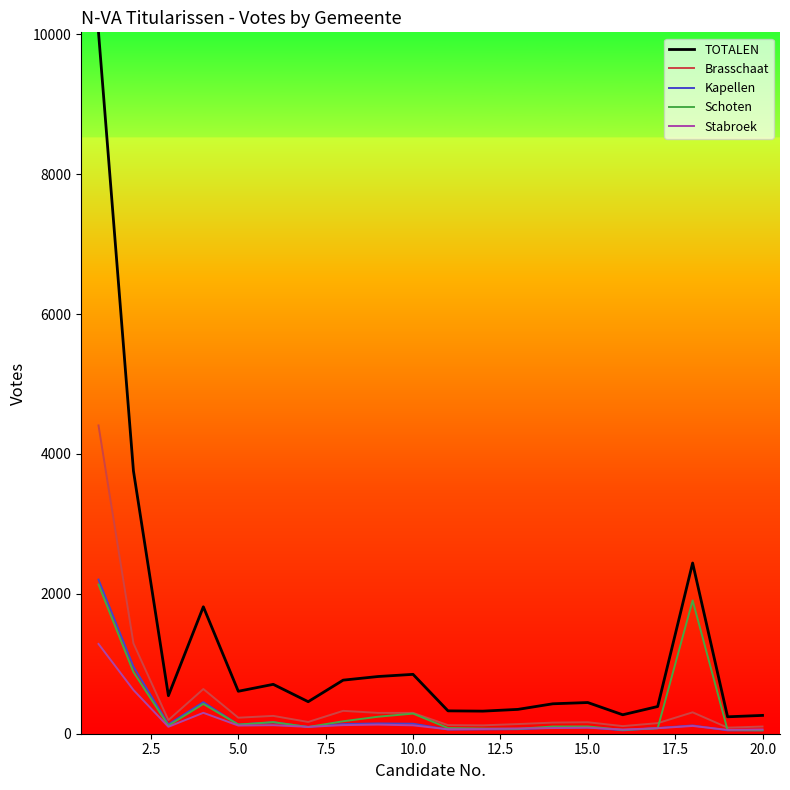

Is this an area chart (filled region under the line)?

No